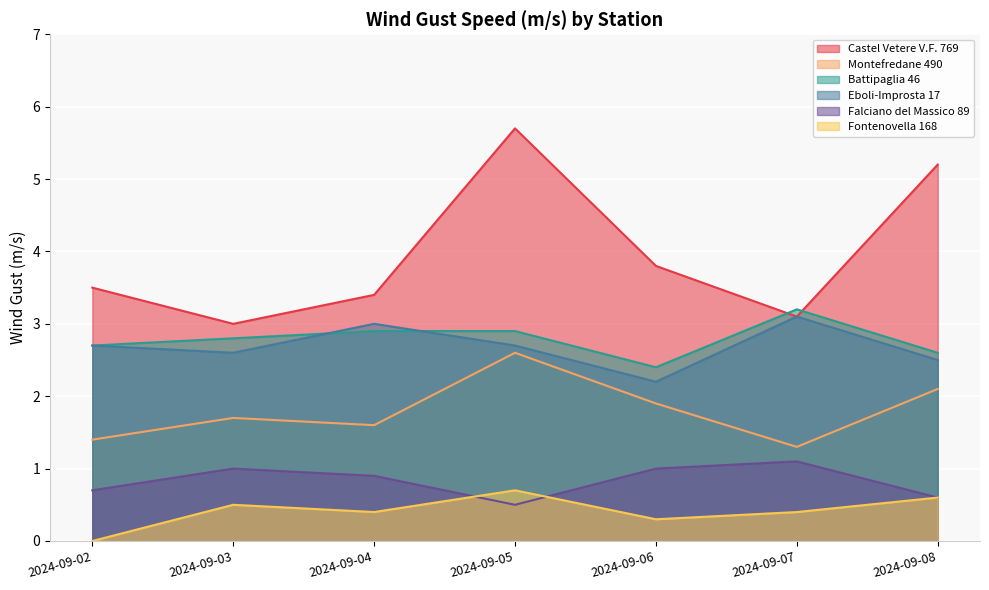

How many data points does each series have?

7